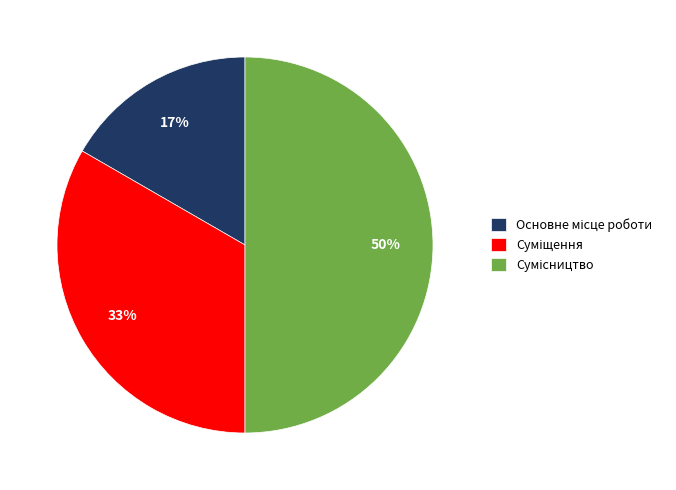

To the nearest percent, what is the average slice percentage?

33%